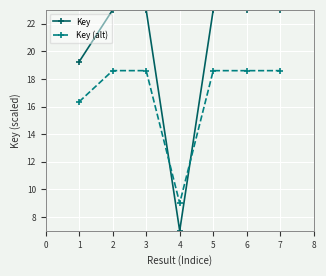

True or false: Key has more than 1 interior local peaks.

True